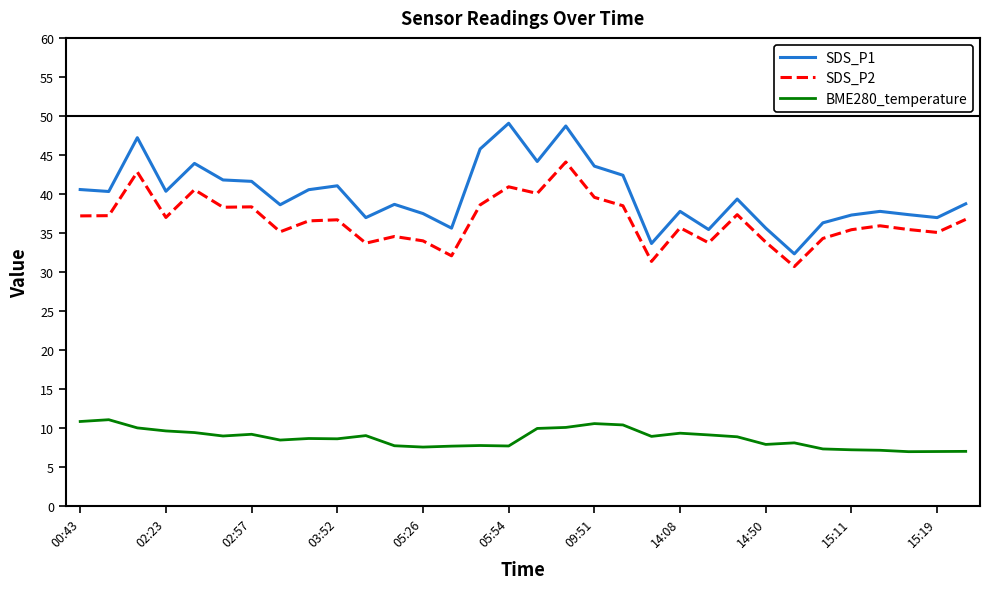

What is the minimum value for SDS_P1?

32.3